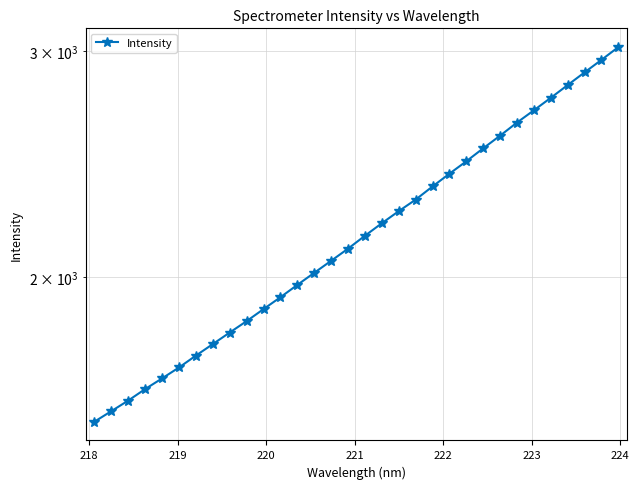

What is the average value?

2184.5